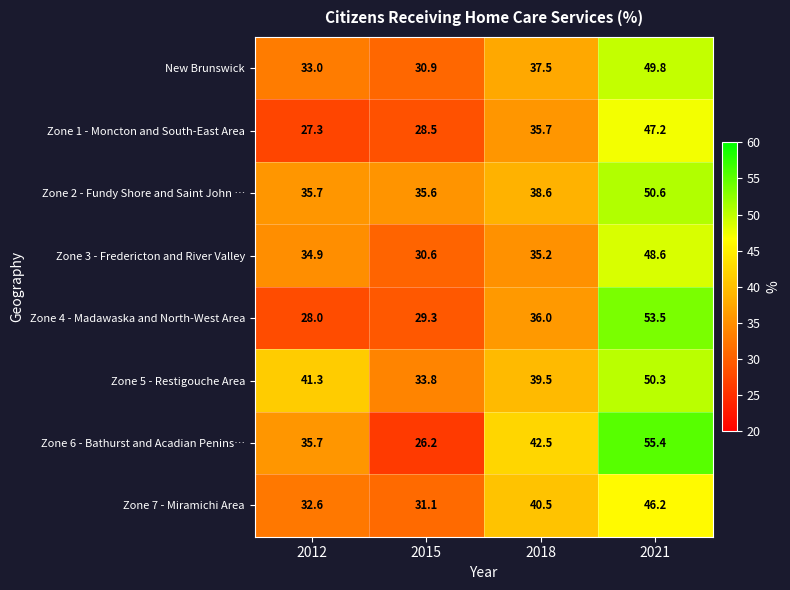

Which series changed the most between 2012 and 2015?

Zone 6 - Bathurst and Acadian Penins…